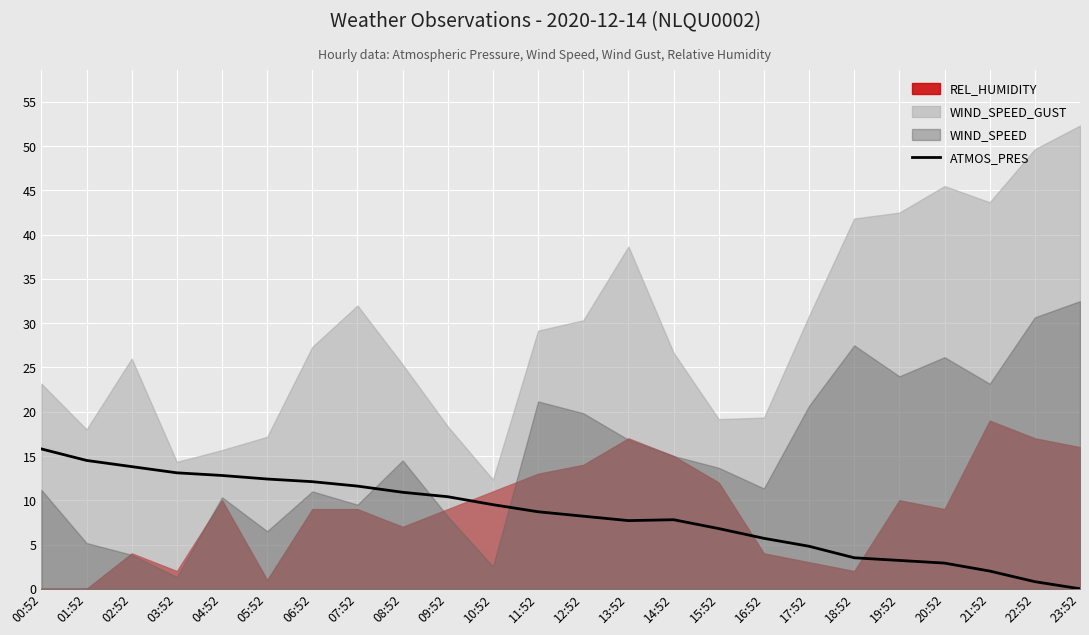

At which category does the chart reach its peak across all series?

00:52